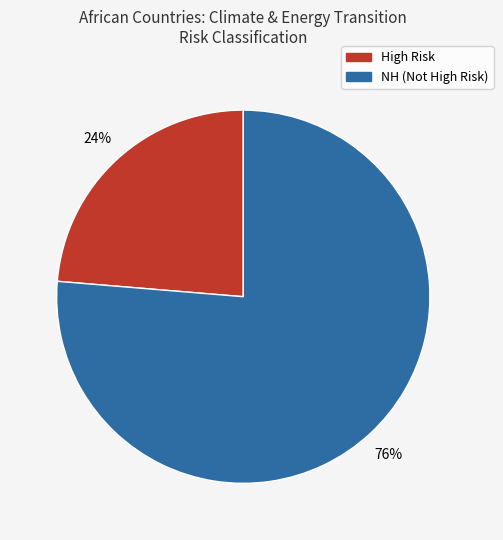

To the nearest percent, what is the average slice percentage?

50%